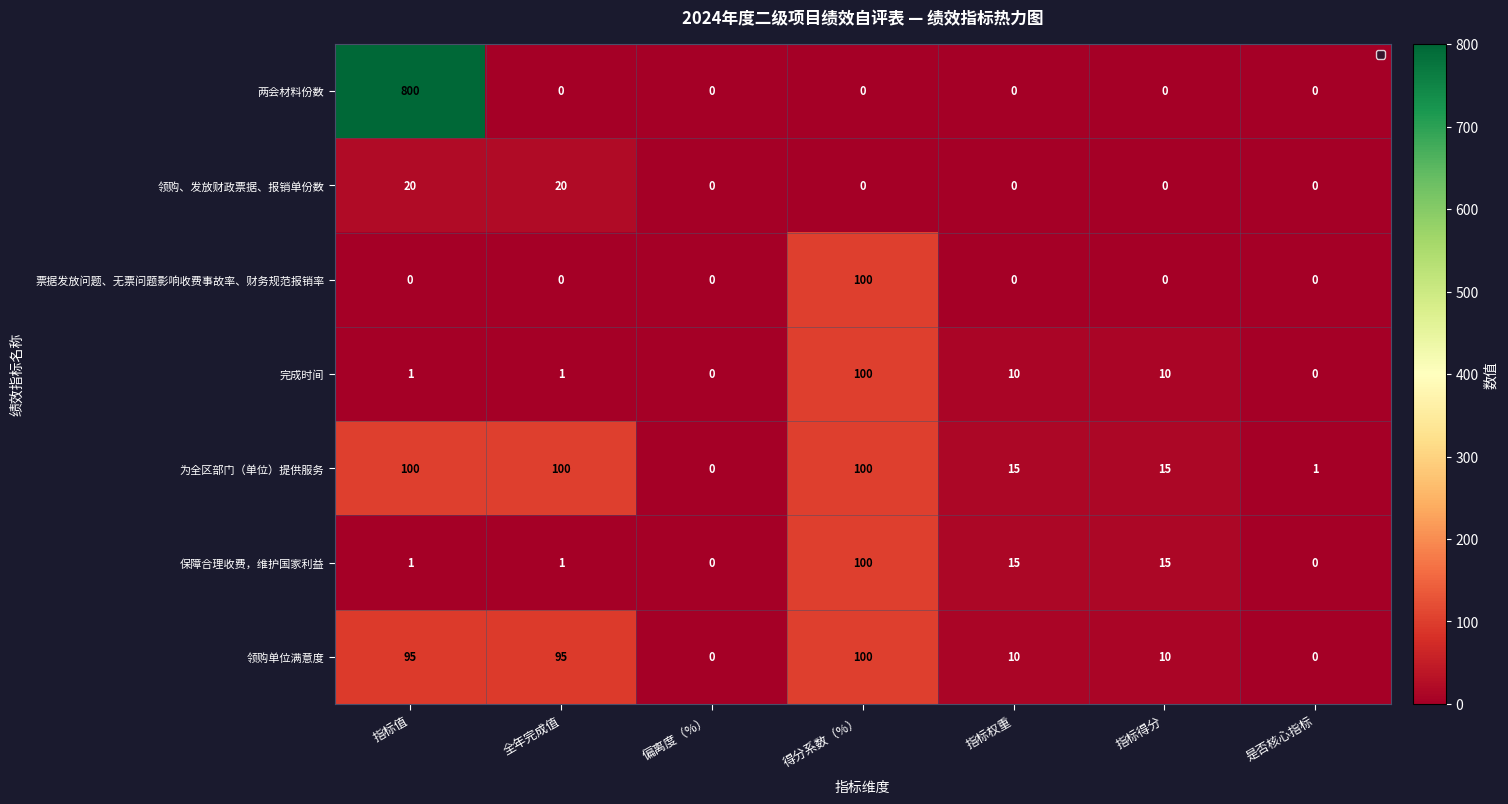

Which category has the highest value across all series?

指标值